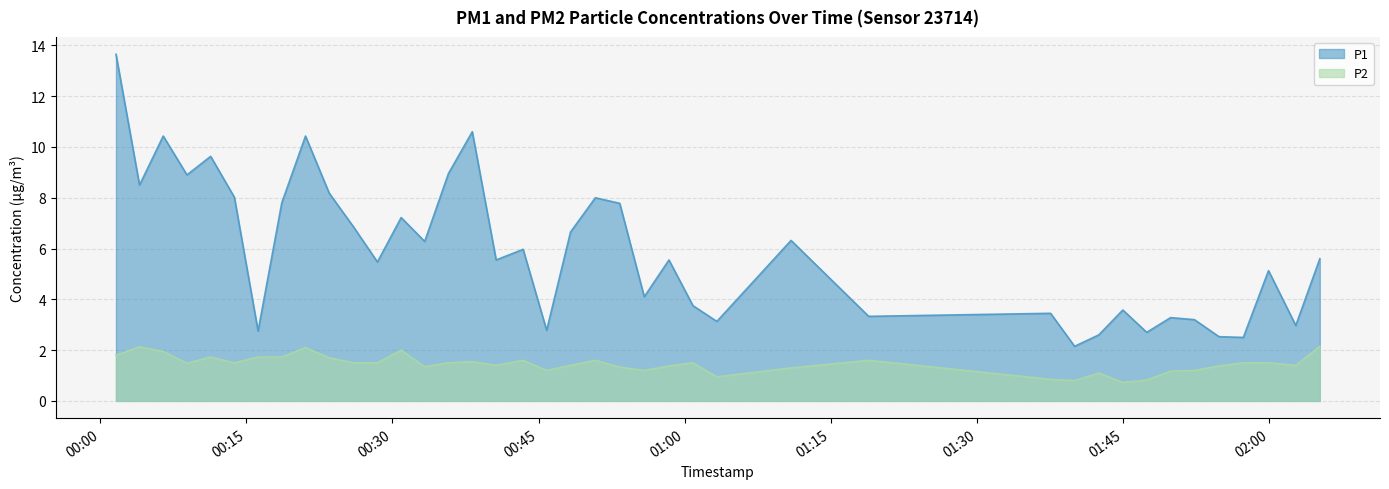

True or false: P1 and P2 intersect in this chart.

False